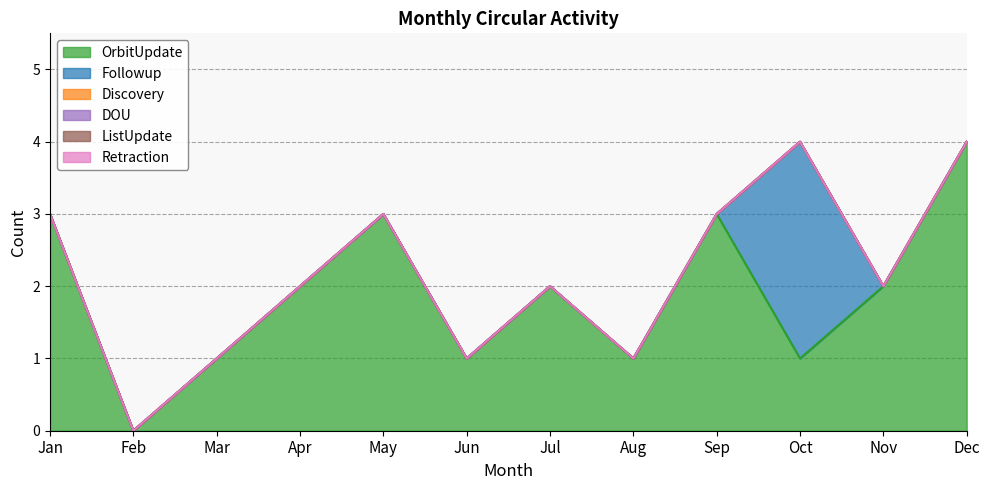

List the labels in order of Retraction value, smallest first.

Jan, Feb, Mar, Apr, May, Jun, Jul, Aug, Sep, Oct, Nov, Dec